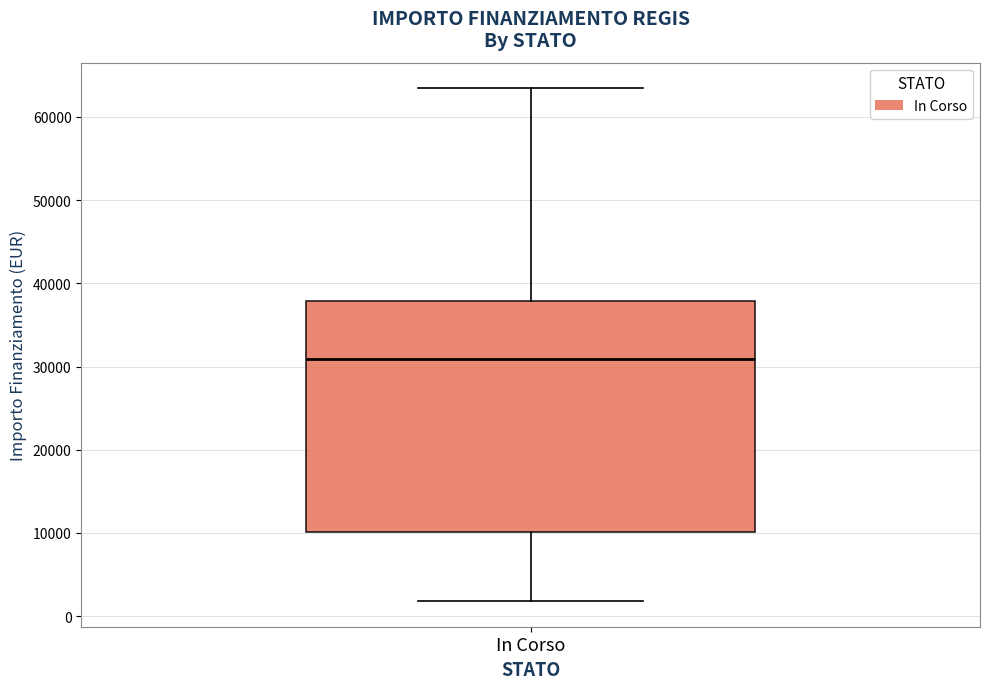

Read this box plot against the y-axis: the position of the median line, the range covered by the box, and the ends of both whiskers. The values are not printed on the chart, so give them approximately, as read against the axis.

median 31000, box 10000 to 38000, whiskers 2000 to 63000